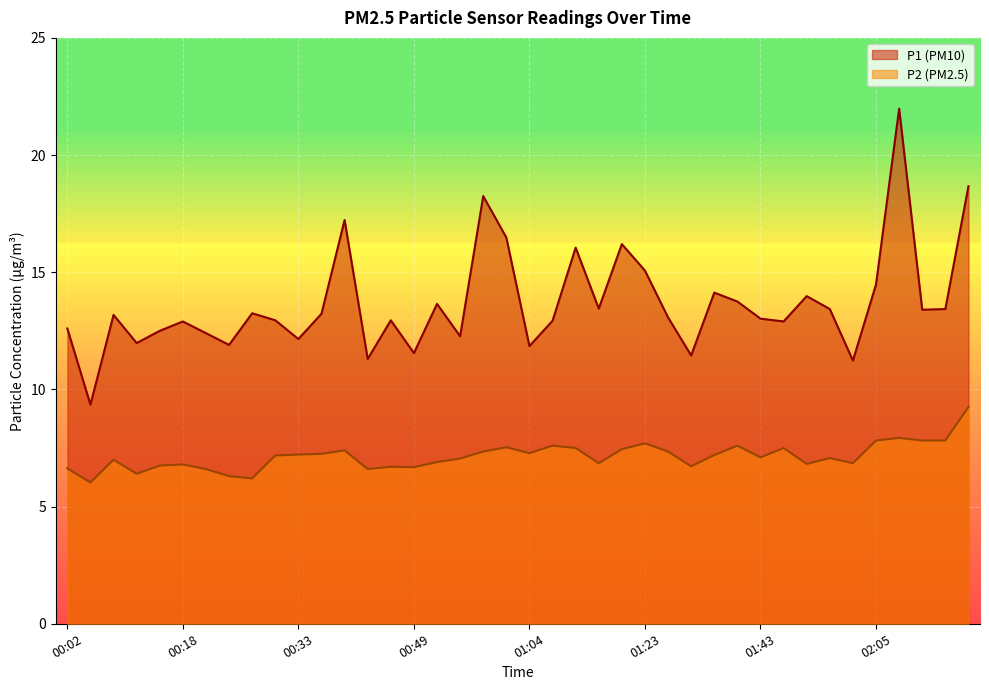

Reading left to right, extract all data points from this chart.

P1: 00:02=12.6	00:05=9.3	00:09=13.2	00:12=12.0	00:15=12.5	00:18=12.9	00:21=12.4	00:24=11.9	00:27=13.2	00:30=12.9	00:33=12.2	00:36=13.2	00:39=17.2	00:42=11.3	00:46=12.9	00:49=11.6	00:52=13.7	00:55=12.3	00:58=18.2	01:01=16.5	01:04=11.8	01:07=12.9	01:10=16.1	01:17=13.4	01:20=16.2	01:23=15.1	01:27=13.1	01:30=11.4	01:33=14.1	01:39=13.8	01:43=13.0	01:46=12.9	01:55=14.0	01:58=13.4	02:02=11.2	02:05=14.5	02:08=22.0	02:11=13.4	02:14=13.4	02:17=18.7
P2: 00:02=6.6	00:05=6.0	00:09=7.0	00:12=6.4	00:15=6.8	00:18=6.8	00:21=6.6	00:24=6.3	00:27=6.2	00:30=7.2	00:33=7.2	00:36=7.2	00:39=7.4	00:42=6.6	00:46=6.7	00:49=6.7	00:52=6.9	00:55=7.0	00:58=7.3	01:01=7.5	01:04=7.3	01:07=7.6	01:10=7.5	01:17=6.8	01:20=7.5	01:23=7.7	01:27=7.3	01:30=6.7	01:33=7.2	01:39=7.6	01:43=7.1	01:46=7.5	01:55=6.8	01:58=7.1	02:02=6.8	02:05=7.8	02:08=7.9	02:11=7.8	02:14=7.8	02:17=9.2